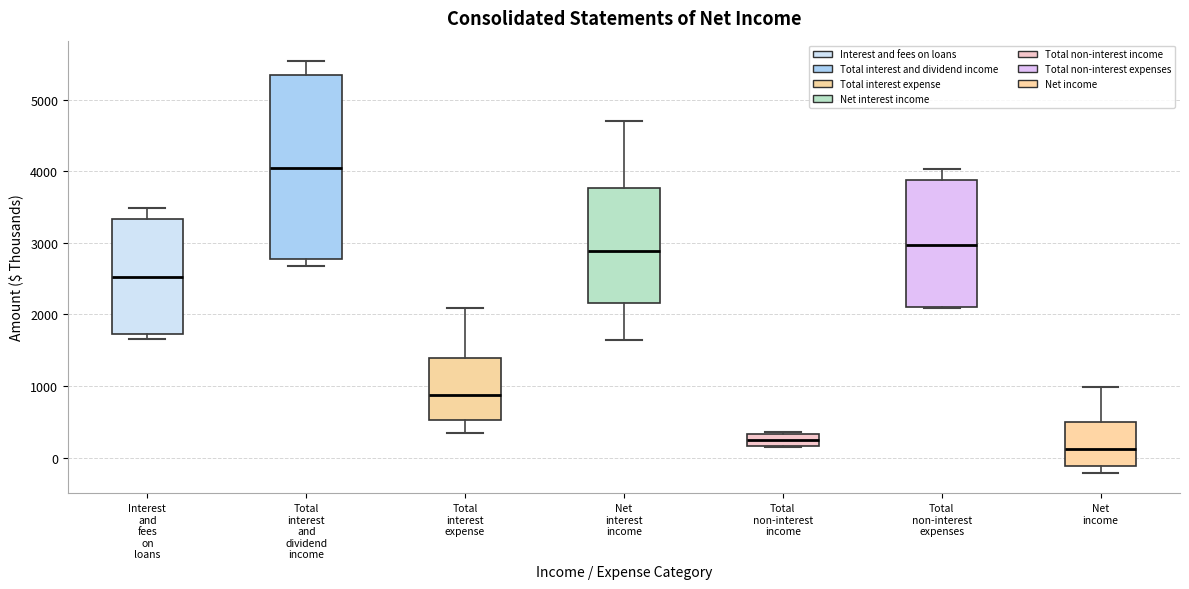

Which box has the highest median line?

Total interest and dividend income